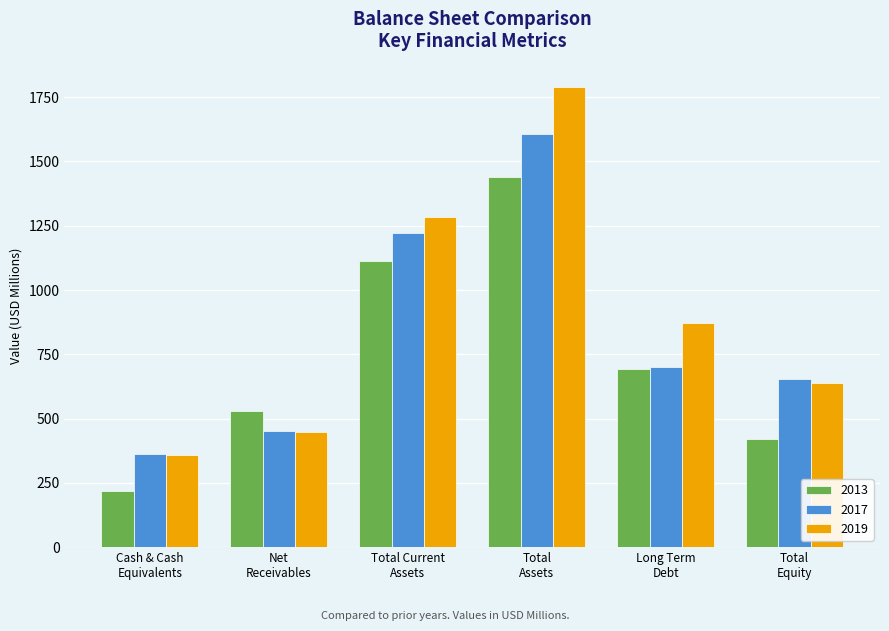

What is the average value of the 2017 series?

832.5